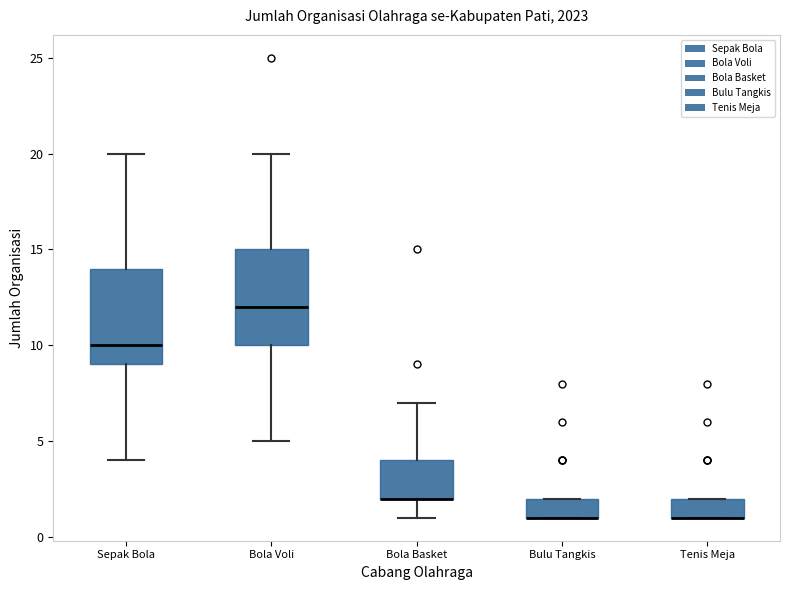

Reading left to right, read every box against the y-axis: the position of its median line, the range the box covers, and the ends of its whiskers. The values are not printed on the chart, so give them approximately, as read against the axis.

Sepak Bola: median 10, box 9 to 14, whiskers 4 to 20
Bola Voli: median 12, box 10 to 15, whiskers 5 to 20
Bola Basket: median 2 (drawn on the box's lower edge), box 2 to 4, whiskers 1 to 7
Bulu Tangkis: median 1 (drawn on the box's lower edge), box 1 to 2, whiskers 1 to 2
Tenis Meja: median 1 (drawn on the box's lower edge), box 1 to 2, whiskers 1 to 2